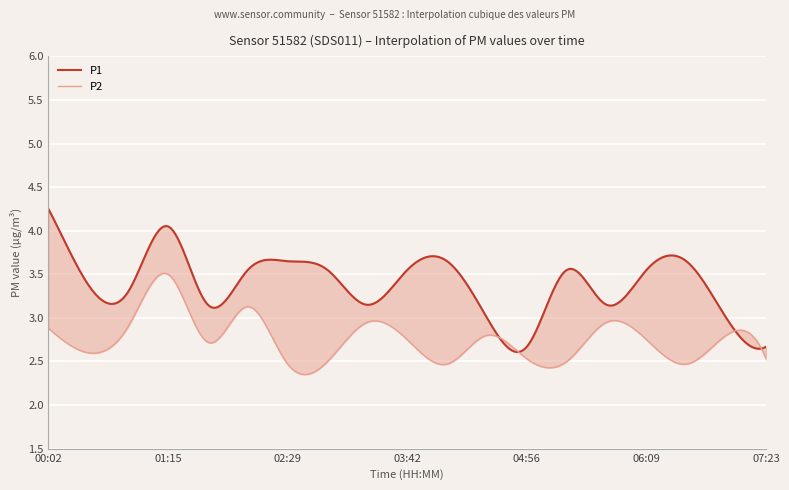

Reading left to right, transcribe all the data shown in this chart.

P1: 4.2	3.4	3.3	4.0	3.1	3.5	3.6	3.5	3.1	3.5	3.6	3.0	2.7	3.5	3.1	3.5	3.6	3.0	2.7
P2: 2.9	2.6	2.9	3.5	2.7	3.1	2.5	2.5	3.0	2.8	2.5	2.8	2.5	2.5	3.0	2.8	2.5	2.8	2.5